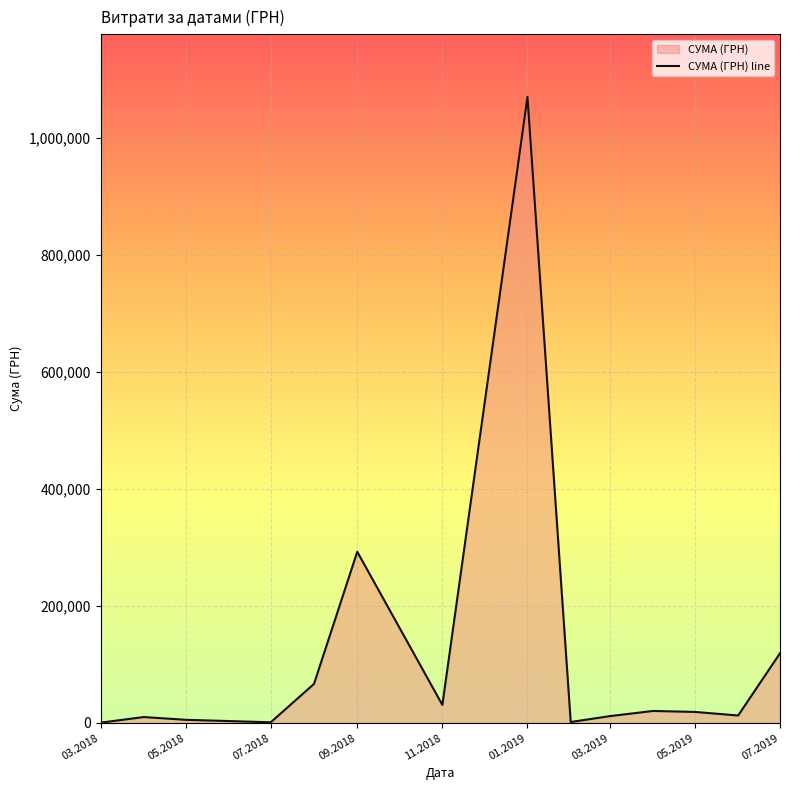

Which has a higher value, 09.2018 or 07.2019?

09.2018